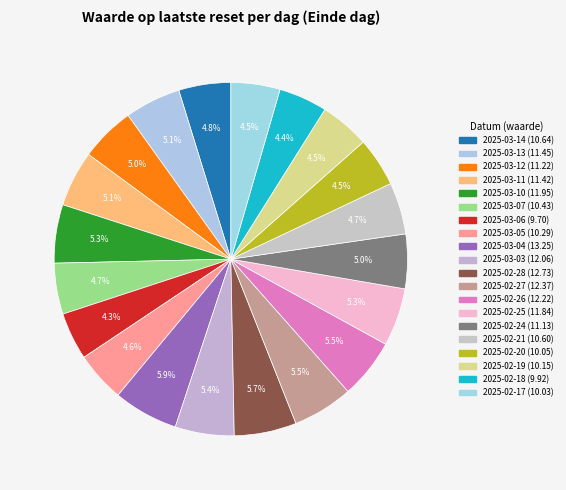

How many segments does this pie chart have?

20